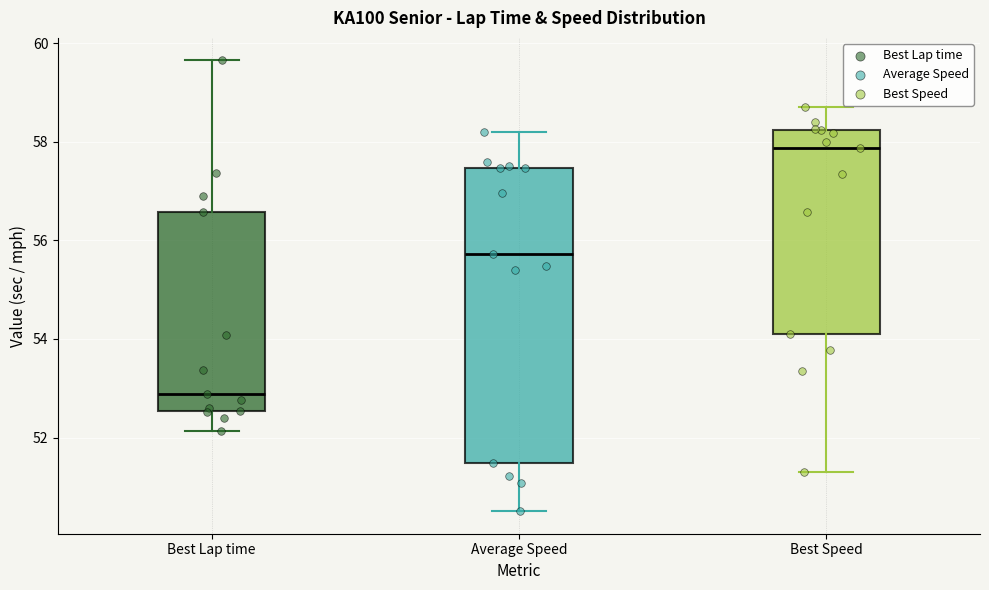

Which box has the highest median line?

Best Speed